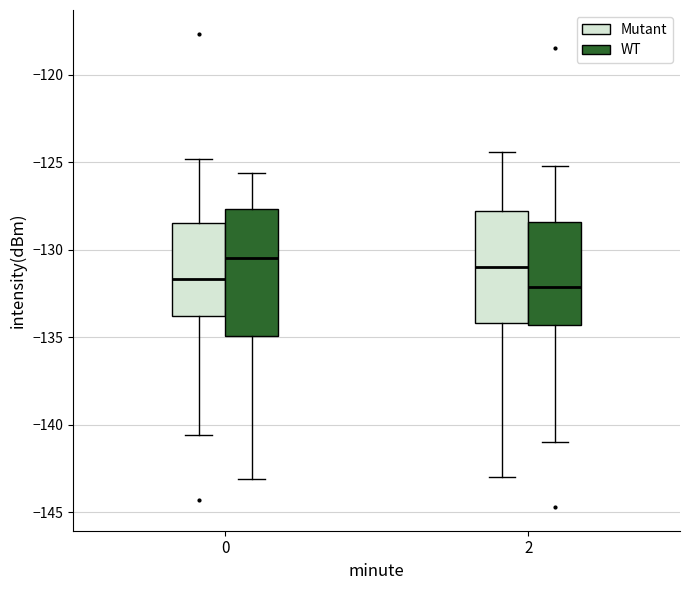

Comparing the boxes themselves (not the whiskers), which one is the tallest?

0 (WT)